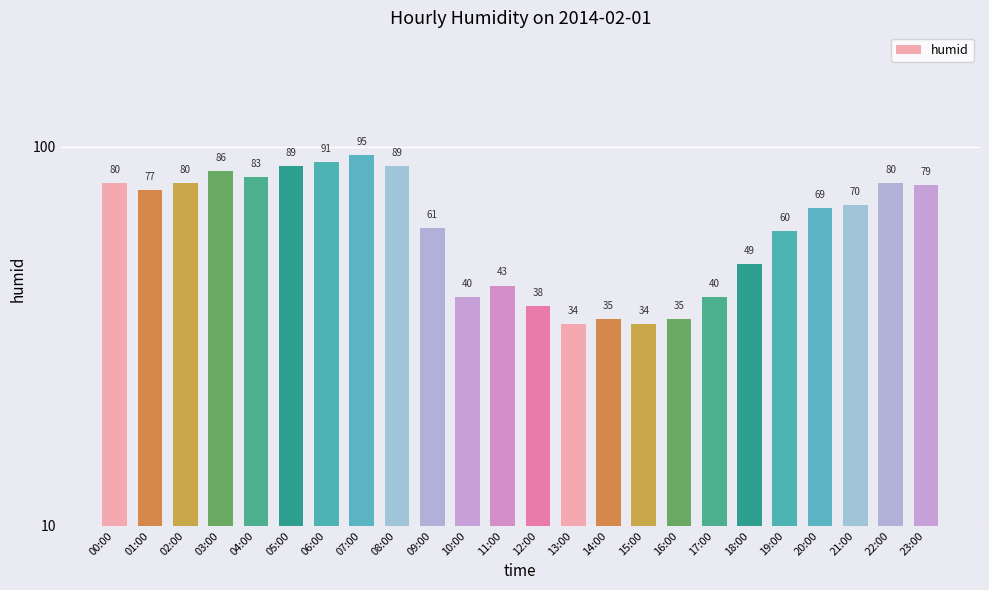

The value at 09:00 is 93. True or false?

False